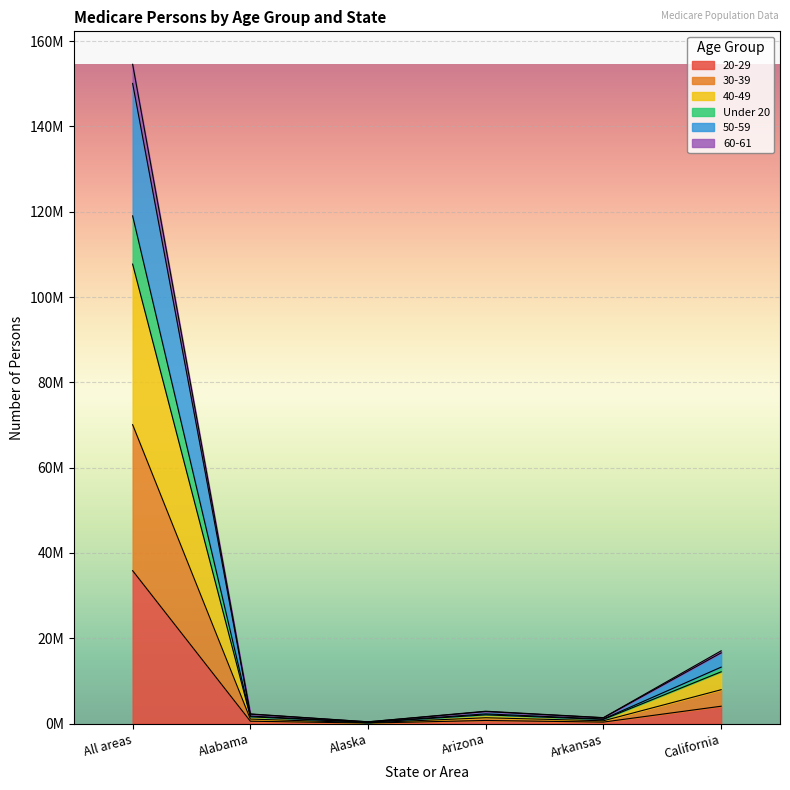

What is the minimum value shown in the chart?

102641